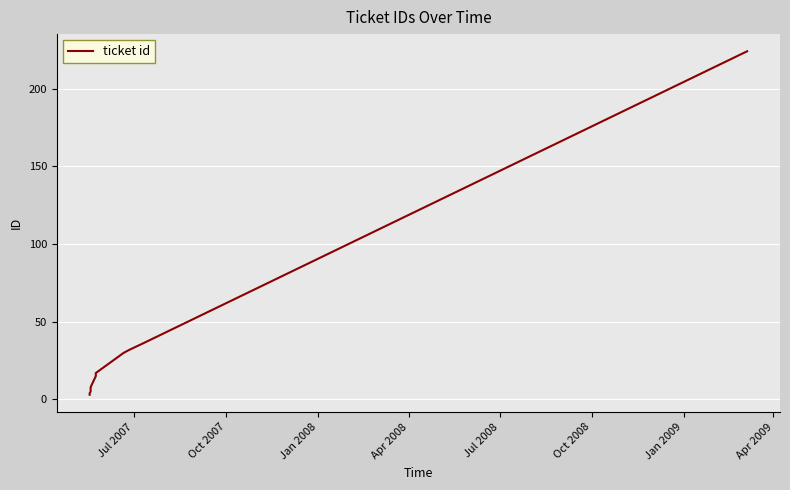

What is the difference between the maximum and minimum values?

221